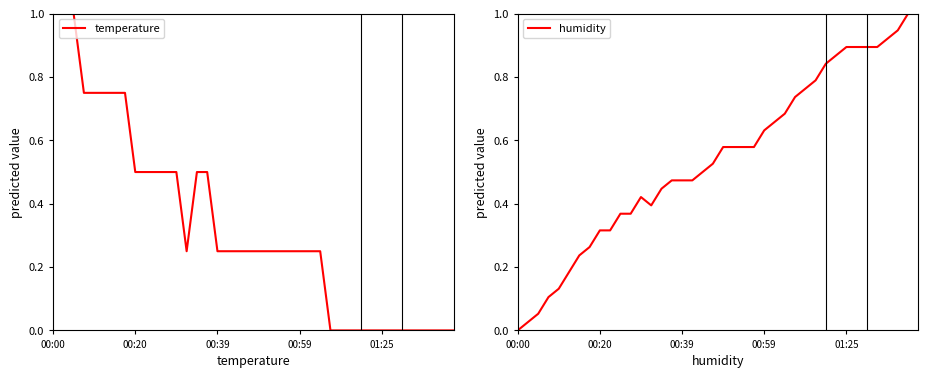

How many values in temperature are above zero?

27